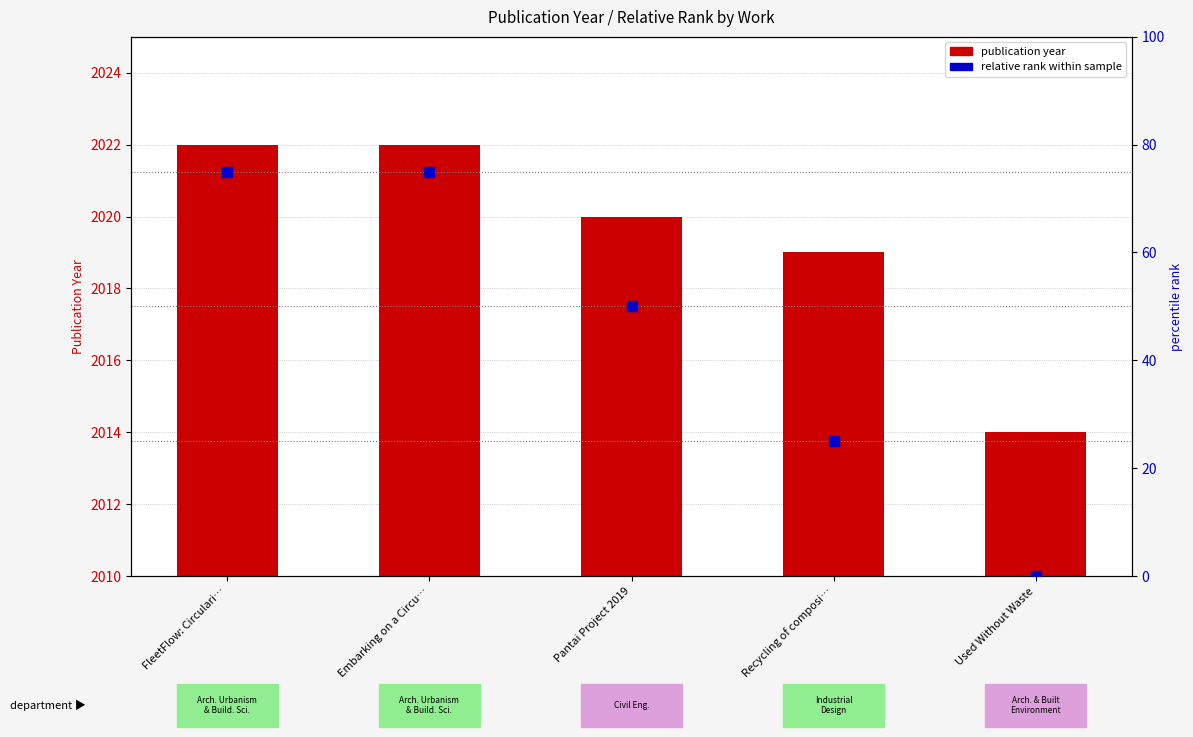

Which series contains the lowest Y value?

relative rank within sample